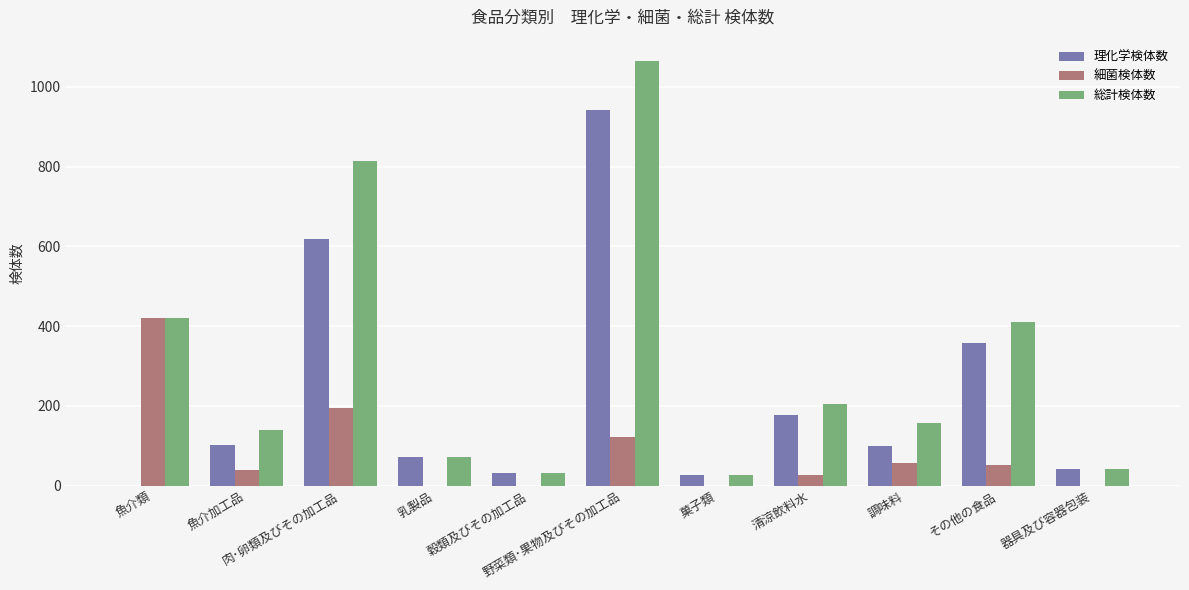

Which series has the largest total across all categories?

総計検体数